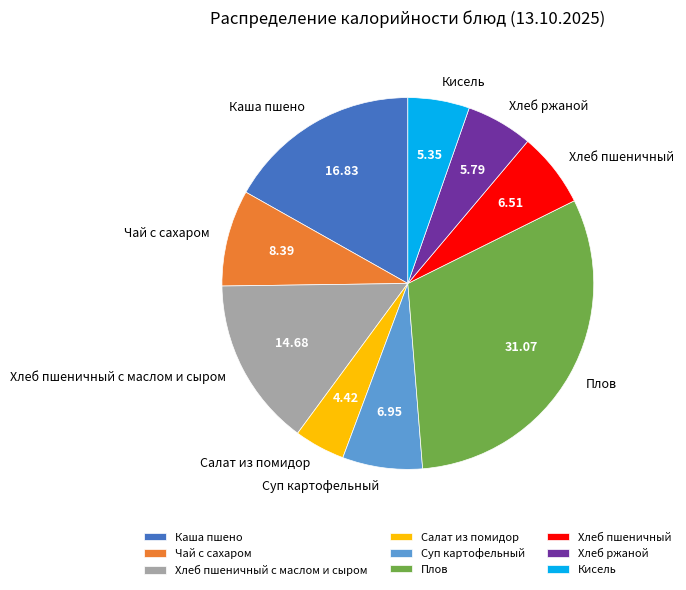

Do Салат из помидор and Суп картофельный together represent more than half of the pie?

No